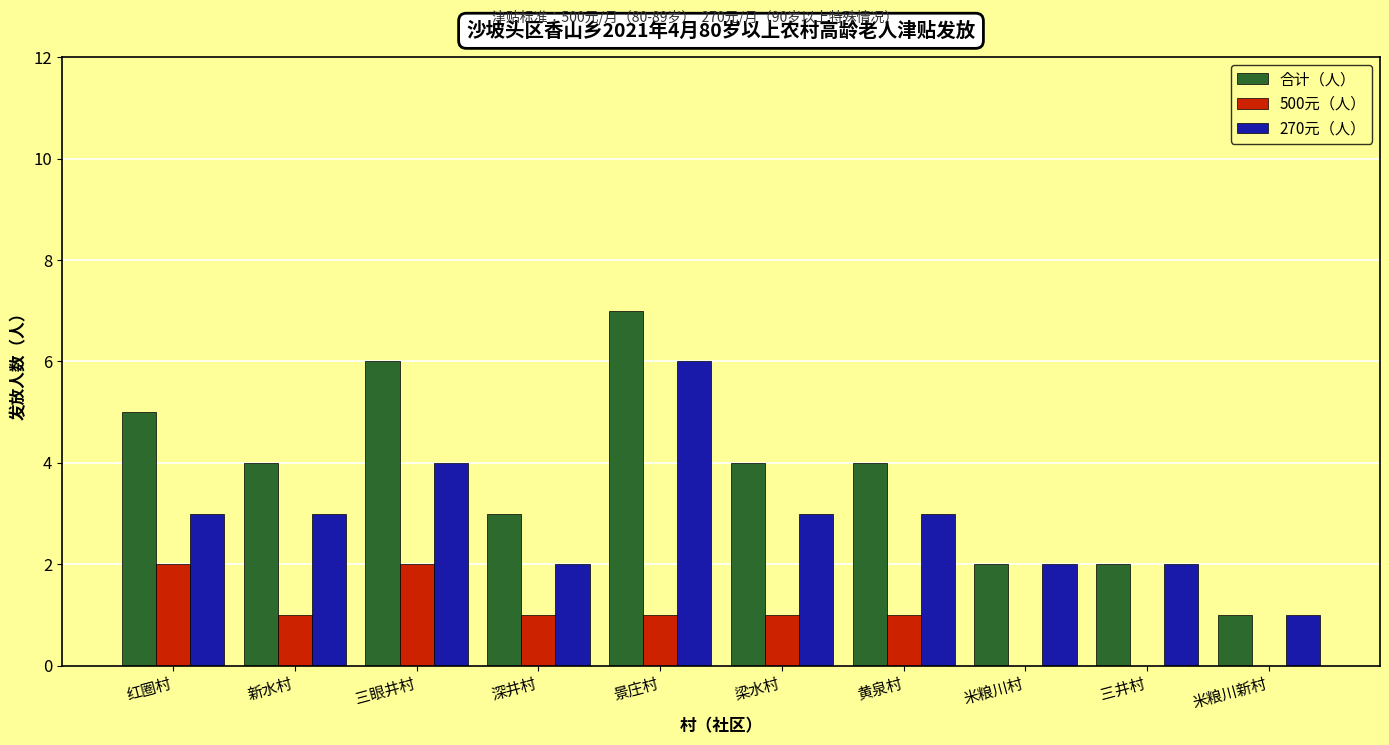

True or false: 270元（人） has a value of 1 at 米粮川村.

False